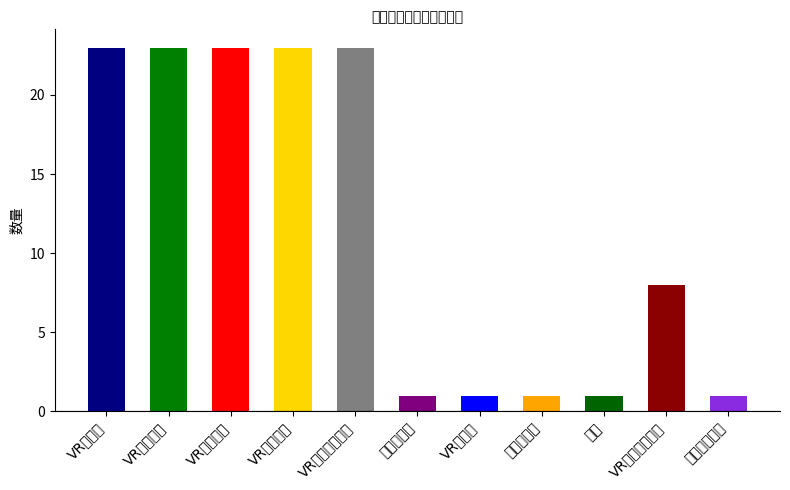

What is the difference between the second highest and minimum values?

22